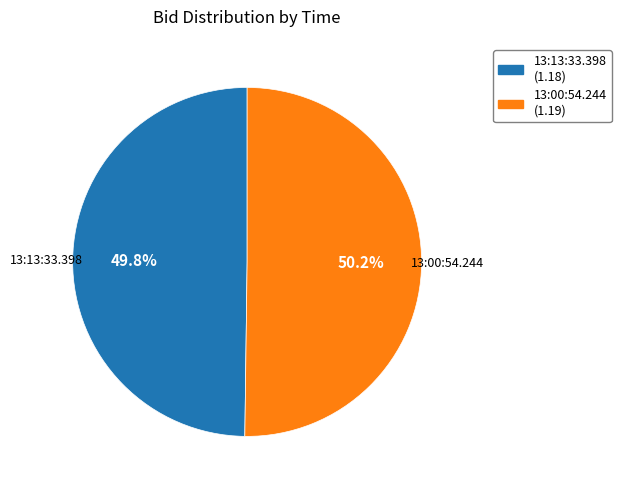

How many slices are in this pie chart?

2